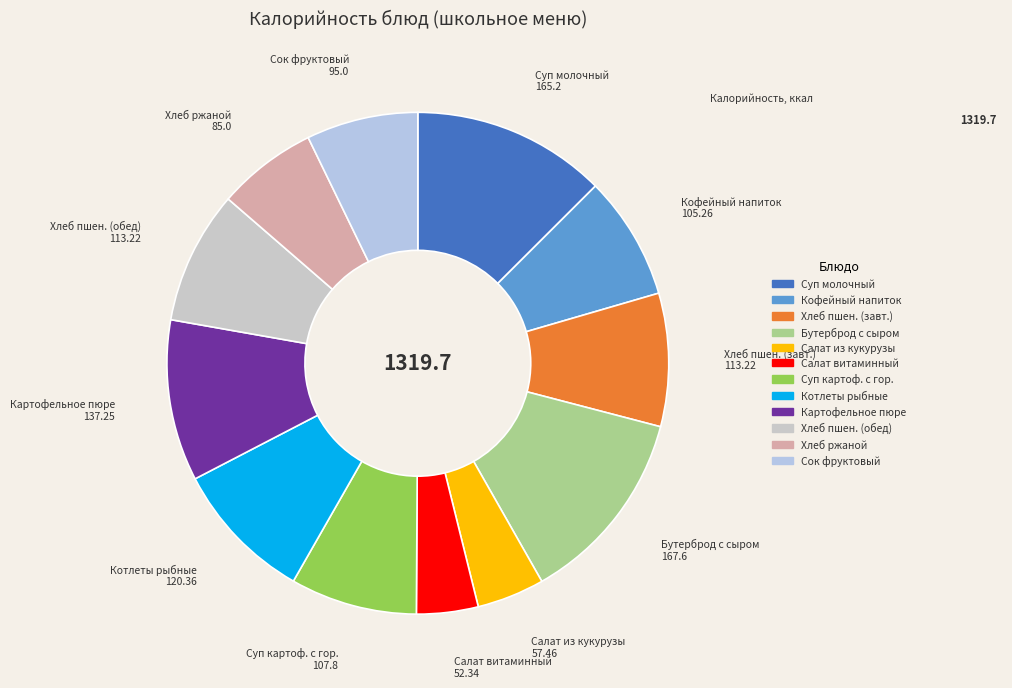

How many segments does this pie chart have?

12